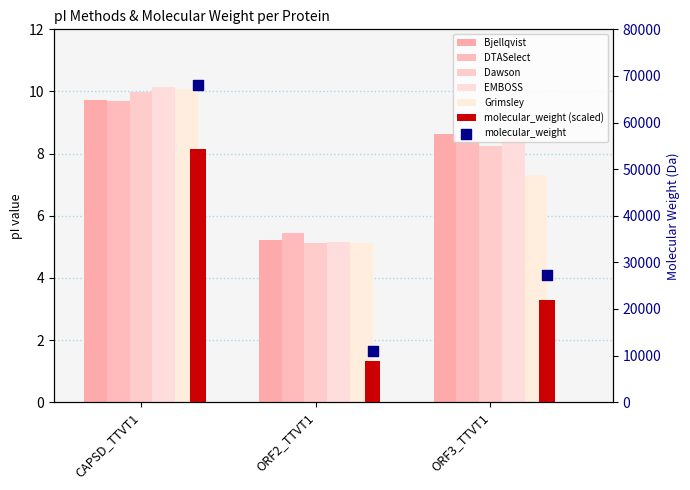

Which series has the largest total across all categories?

molecular_weight